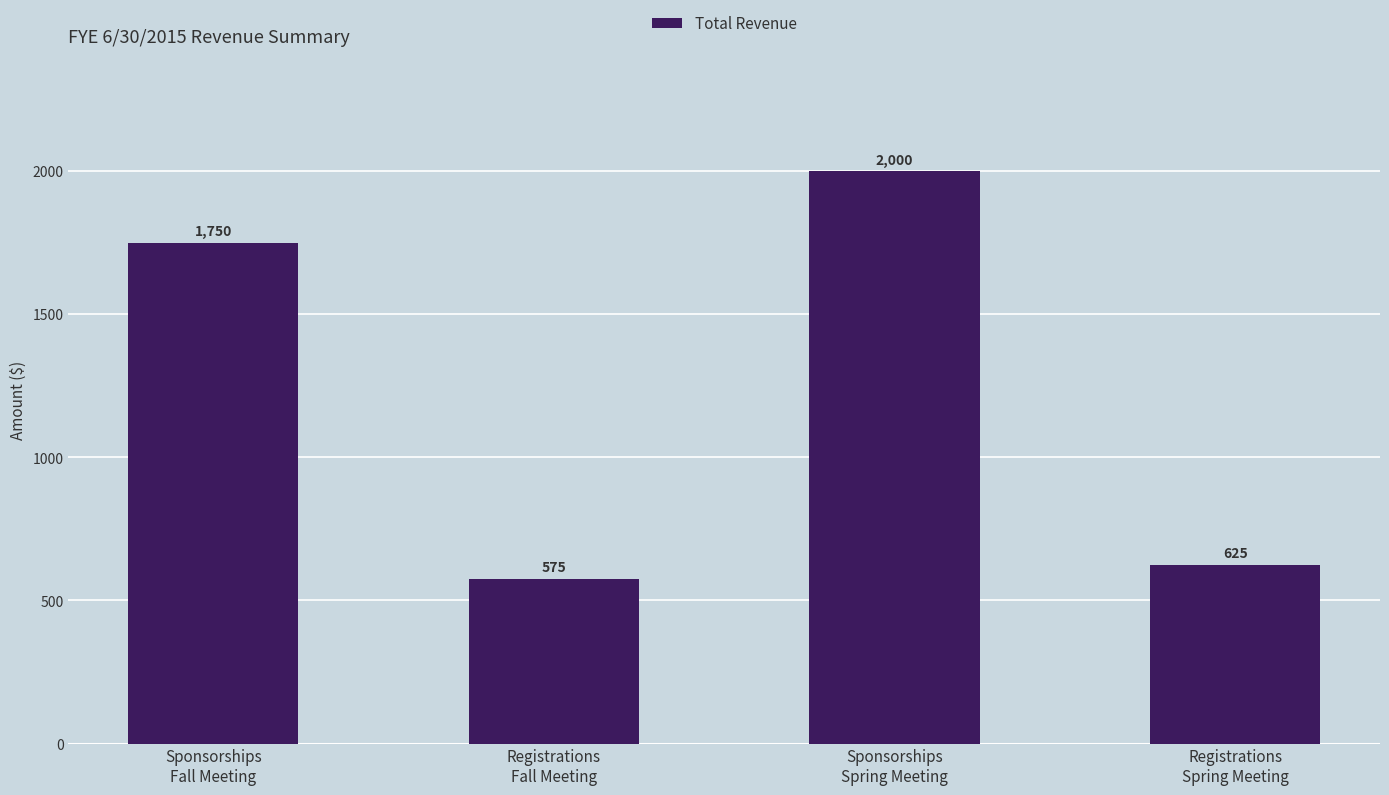

At which category does the chart reach its minimum across all series?

Registrations
Fall Meeting